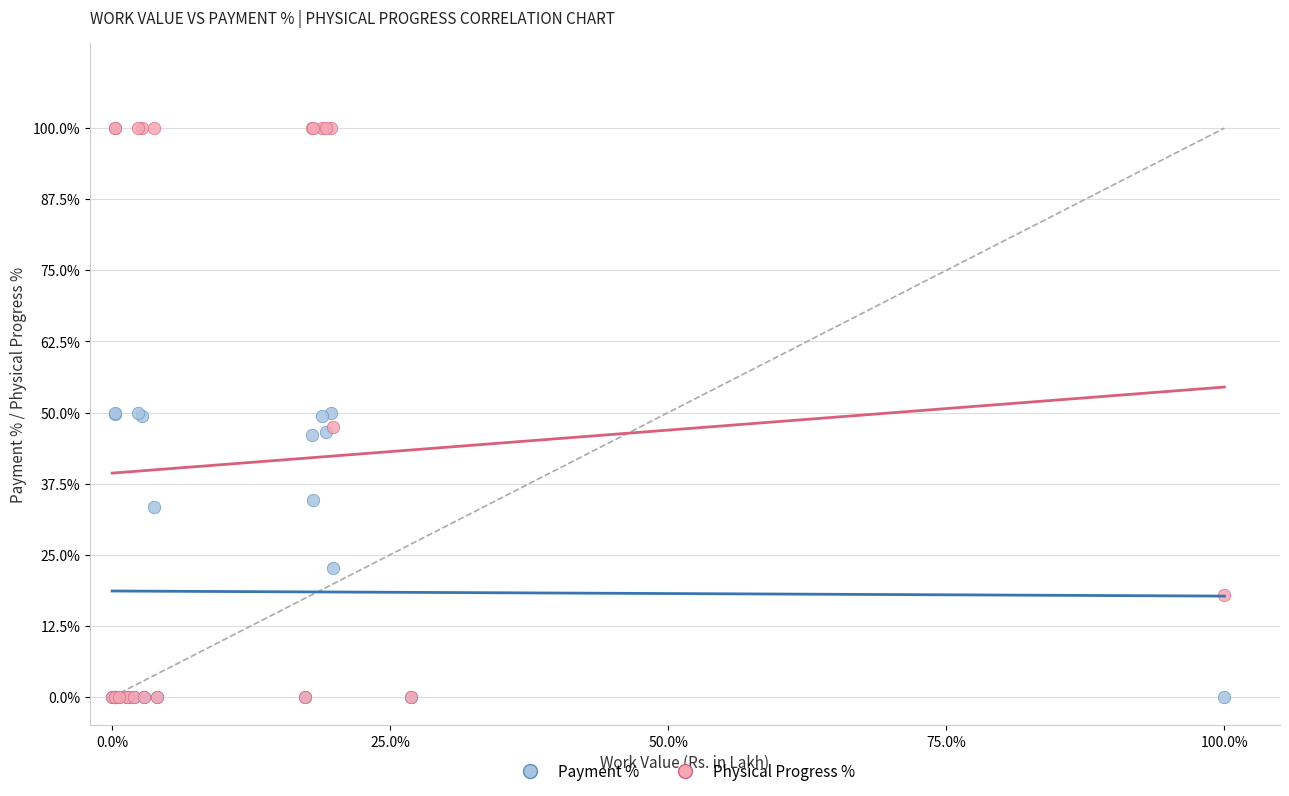

What are all the series names shown in the legend?

Payment %, Physical Progress %